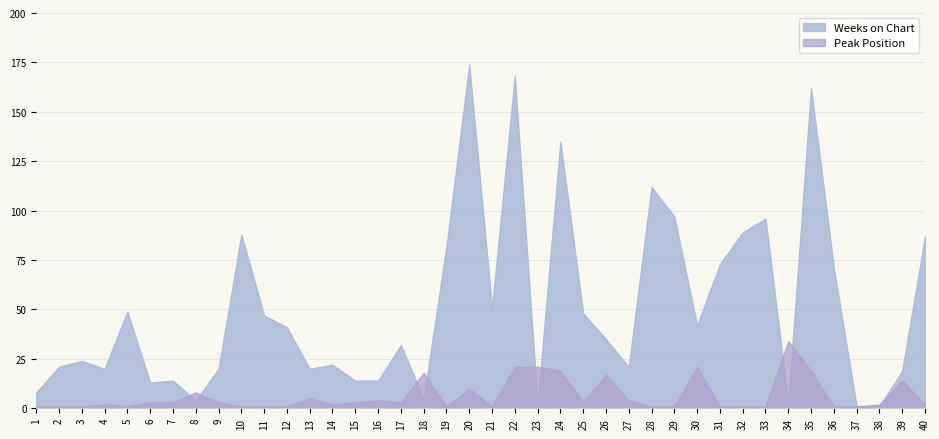

How many lines are shown in the chart?

2